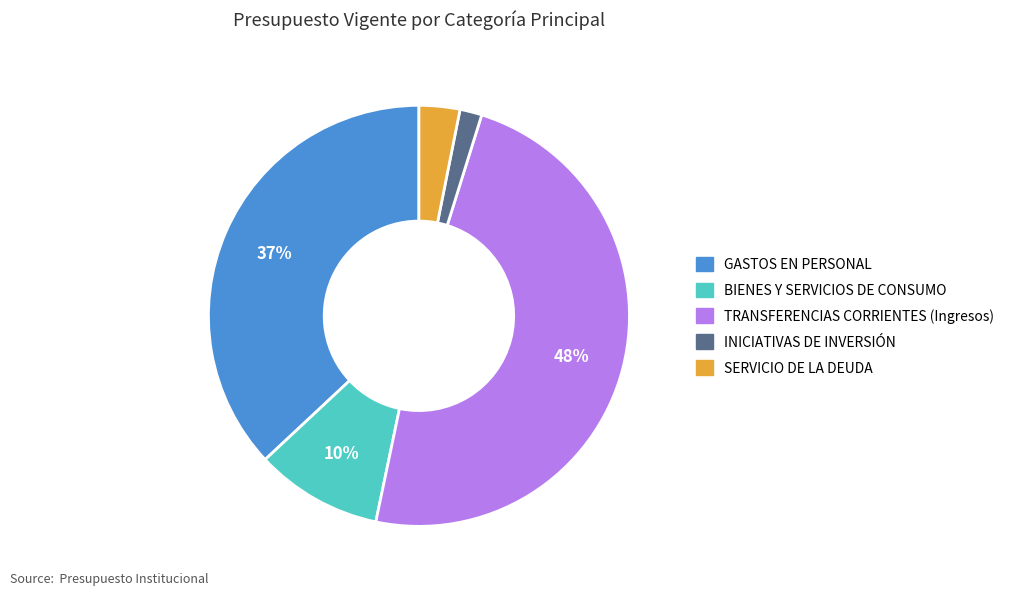

The GASTOS EN PERSONAL slice represents 52% of the pie. True or false?

False